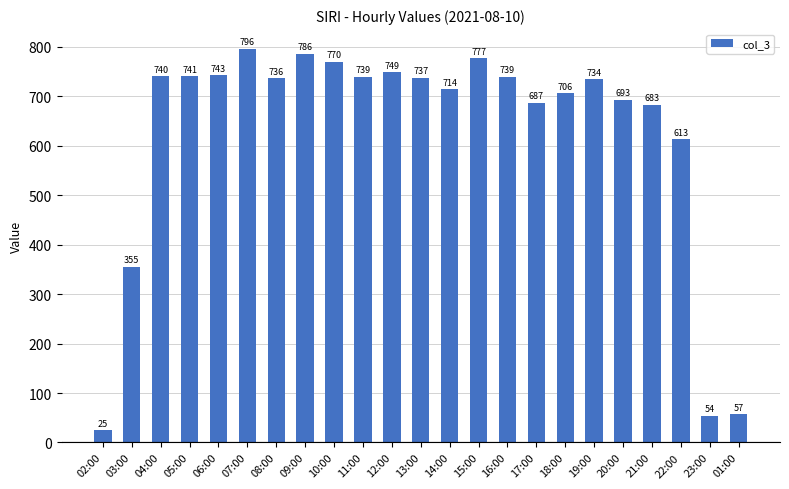

How many data points are less than 736?

11